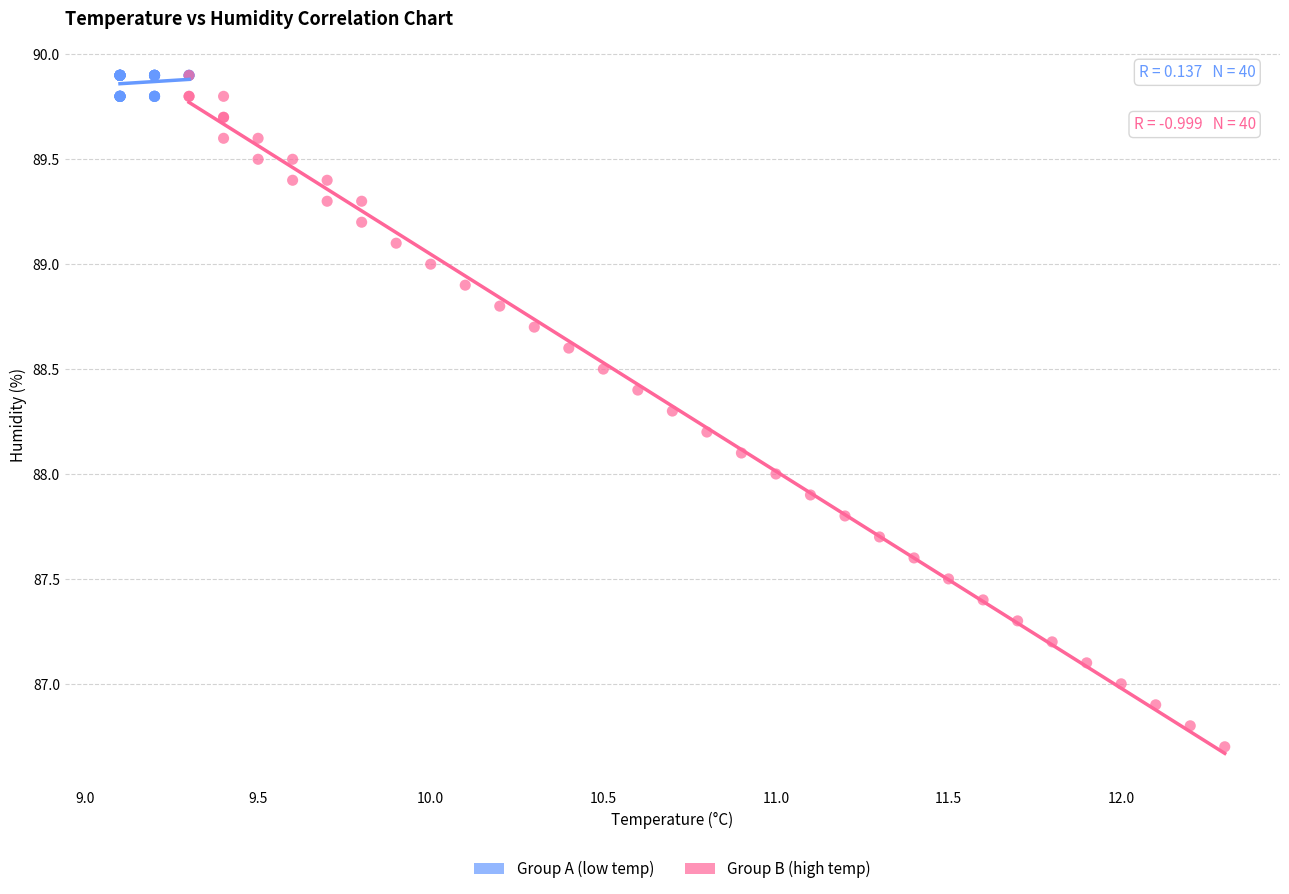

Which series reaches the minimum Y coordinate?

Group B (high temp)